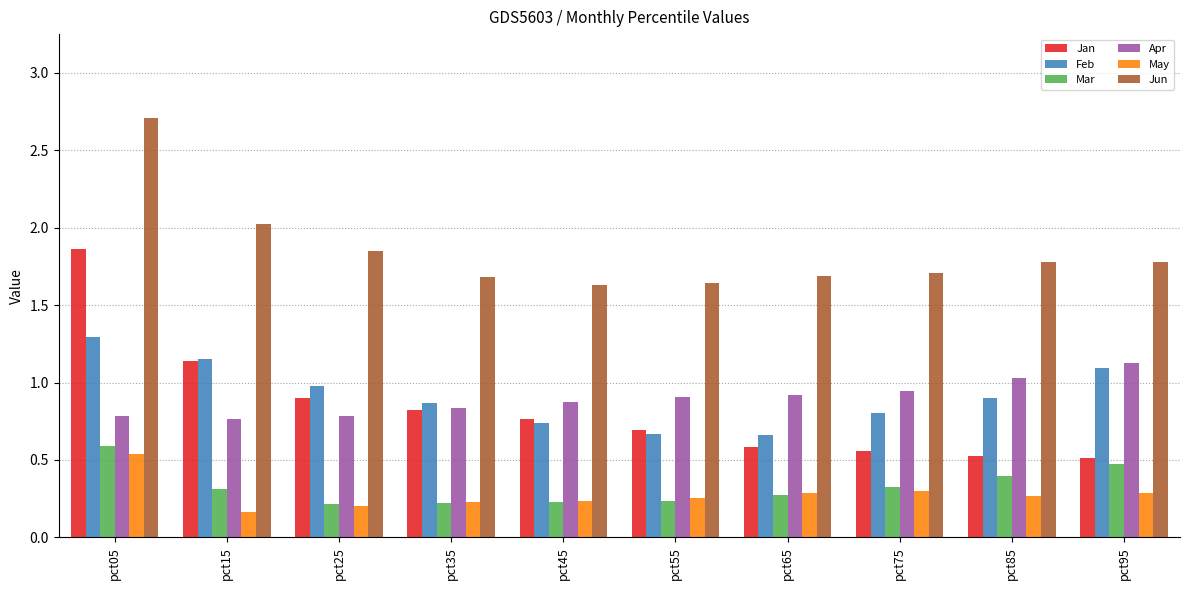

Which category has the highest value in the Feb series?

pct05